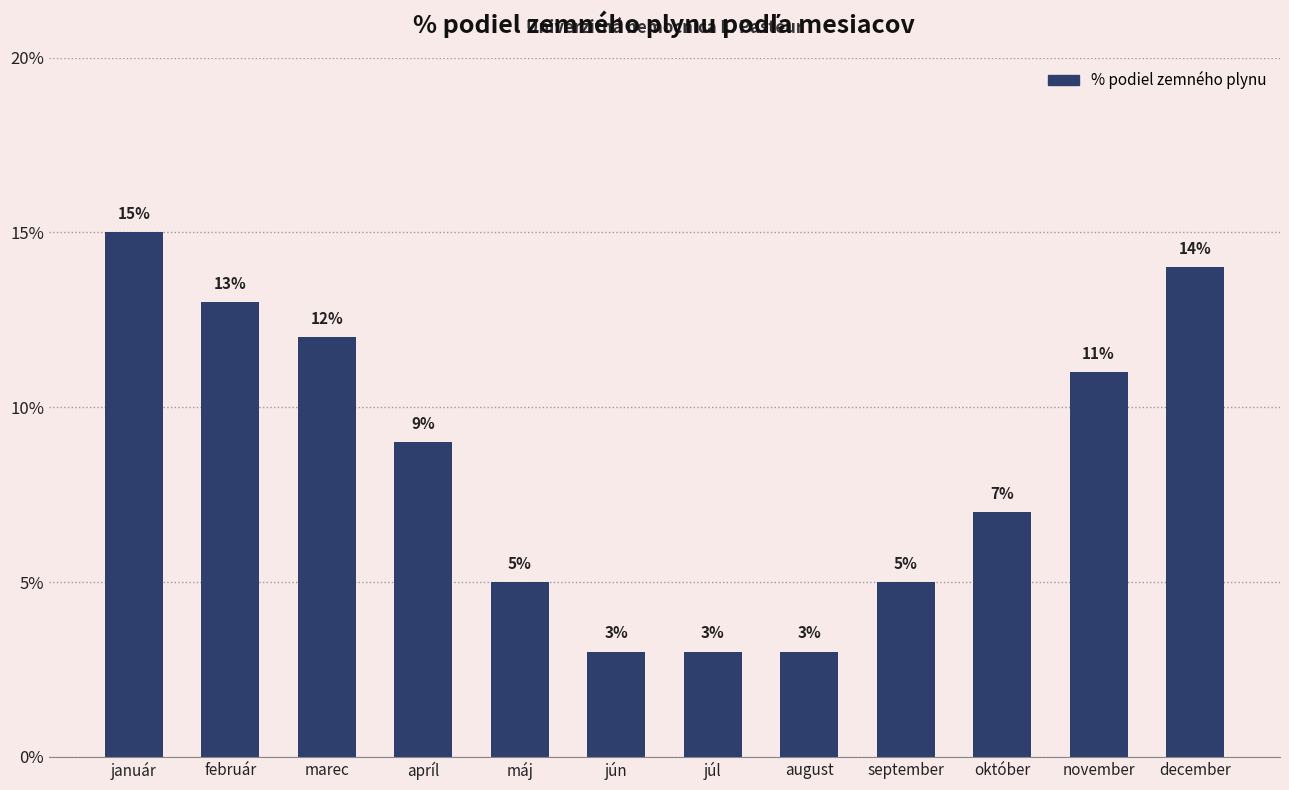

Reading right to left, extract all data points from this chart.

december=14	november=11	október=7	september=5	august=3	júl=3	jún=3	máj=5	apríl=9	marec=12	február=13	január=15